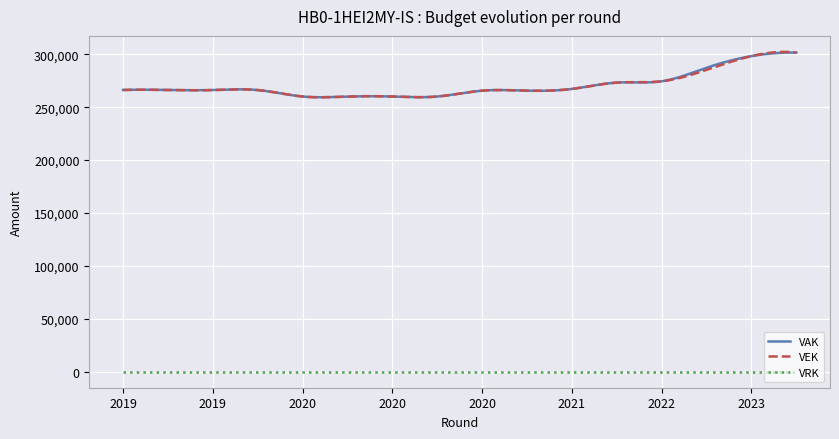

True or false: VRK and VEK cross at least once.

False